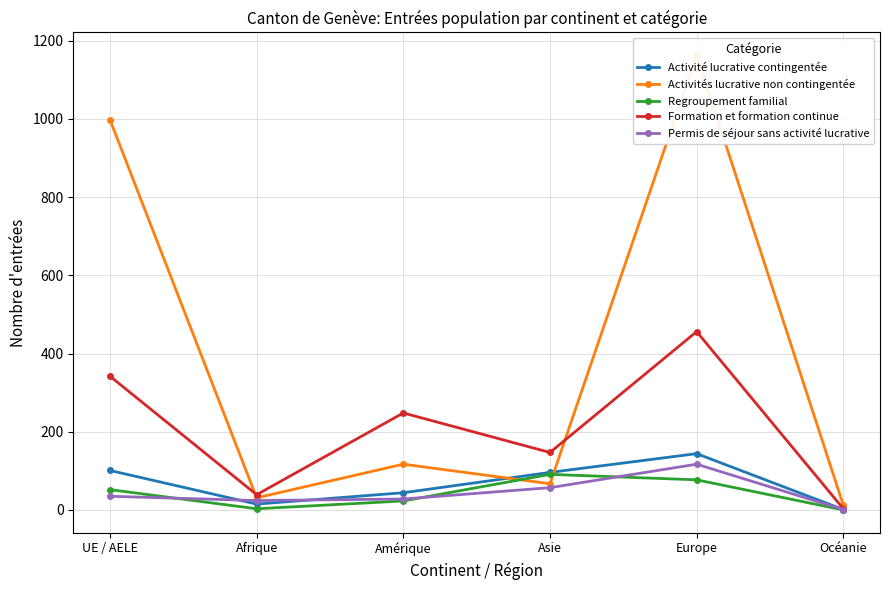

At which label is Permis de séjour sans activité lucrative closest to 59?

Asie